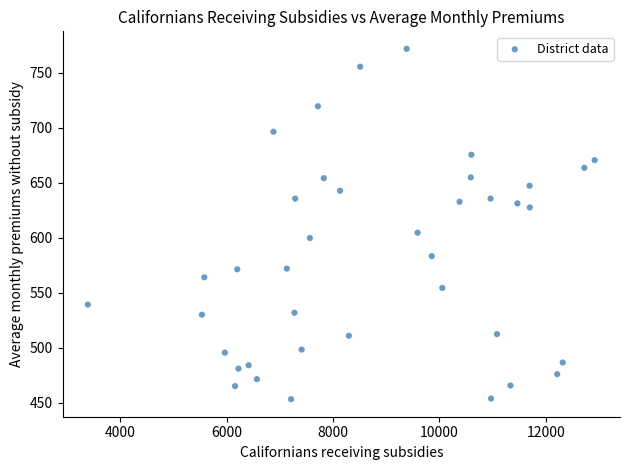

What is the range of Y values (max minus min)?

318.2